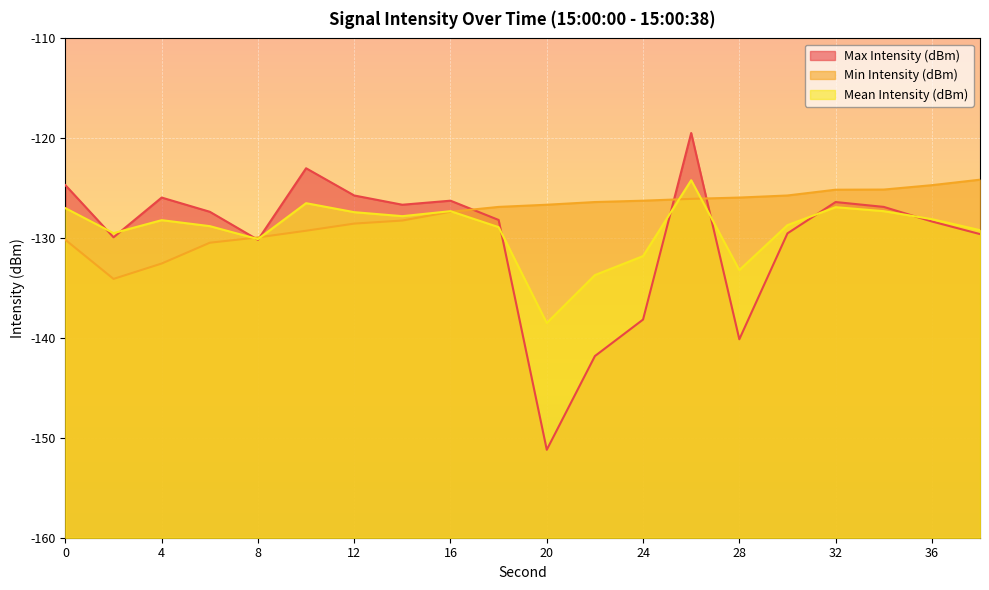

Rank the series by their average value, from highest to lowest.

Min Intensity (dBm), Mean Intensity (dBm), Max Intensity (dBm)